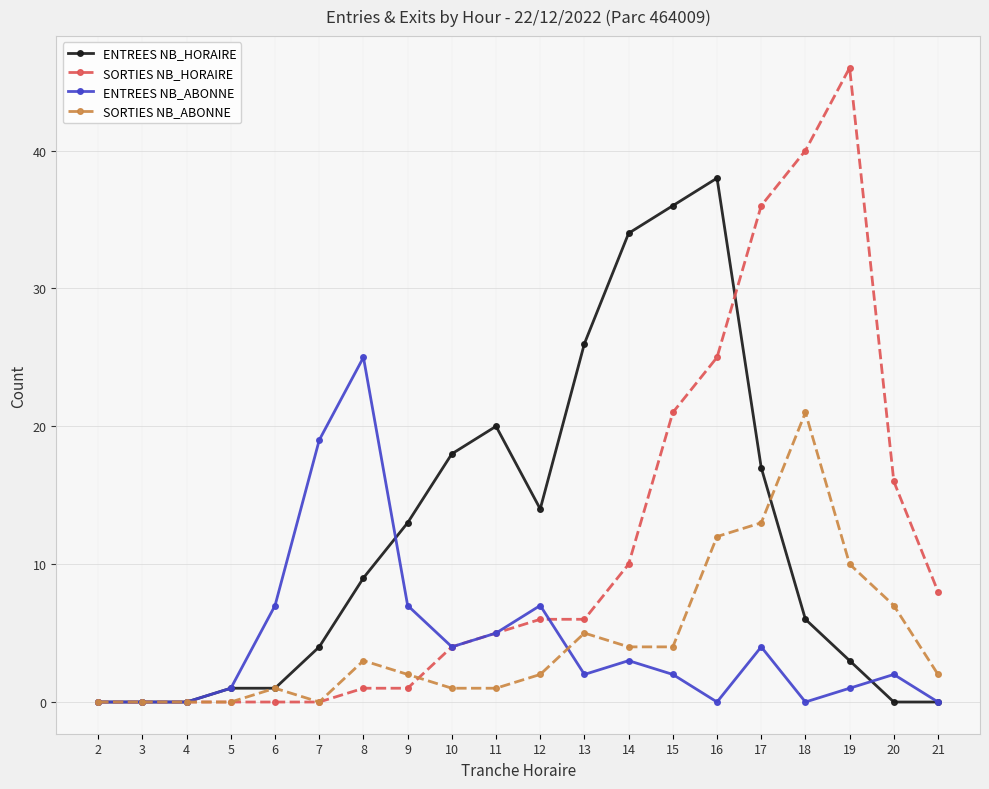

Reading left to right, what are all the values shown in this chart?

ENTREES NB_HORAIRE: 0	0	0	1	1	4	9	13	18	20	14	26	34	36	38	17	6	3	0	0
SORTIES NB_HORAIRE: 0	0	0	0	0	0	1	1	4	5	6	6	10	21	25	36	40	46	16	8
ENTREES NB_ABONNE: 0	0	0	1	7	19	25	7	4	5	7	2	3	2	0	4	0	1	2	0
SORTIES NB_ABONNE: 0	0	0	0	1	0	3	2	1	1	2	5	4	4	12	13	21	10	7	2